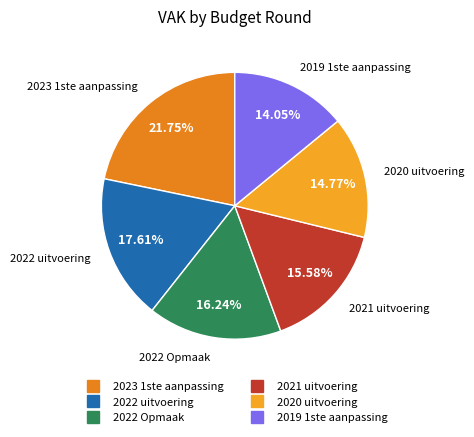

Count the number of slices in the pie.

6